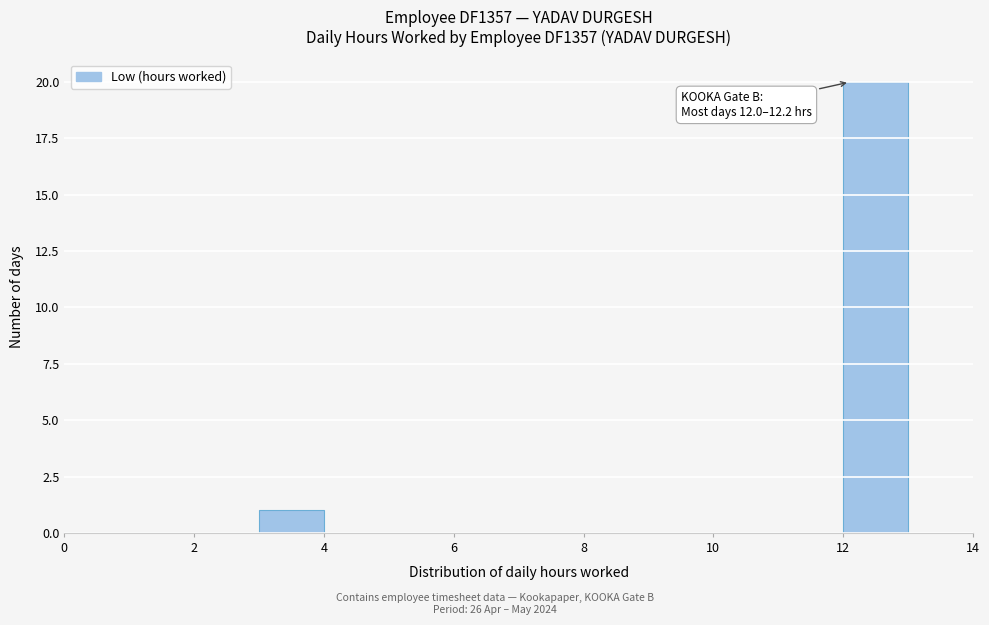

Which range on the x-axis has the tallest bar?

12 to 13